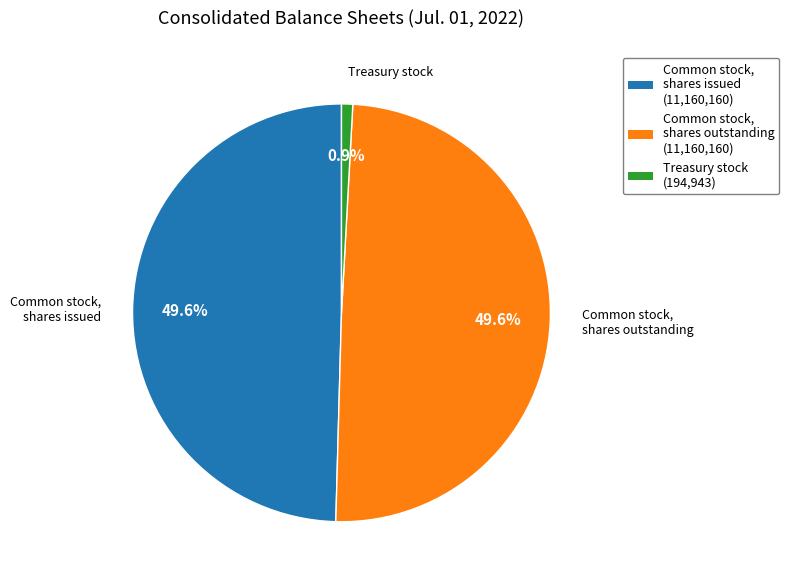

Which has a higher value, Treasury stock (194,943) or Common stock, shares issued (11,160,160)?

Common stock, shares issued (11,160,160)